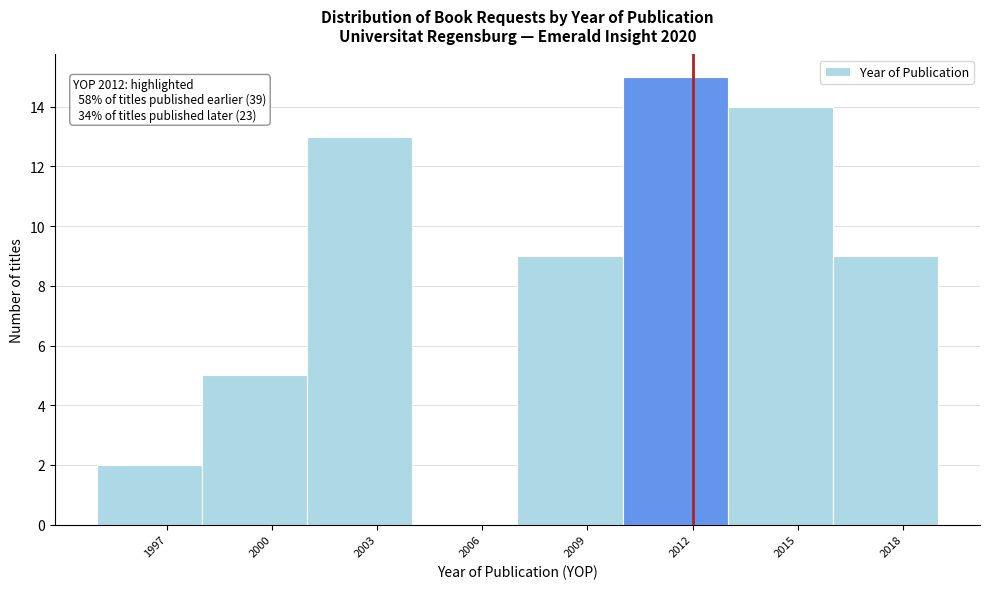

Over which range of the x-axis is the bar tallest?

2010 to 2013